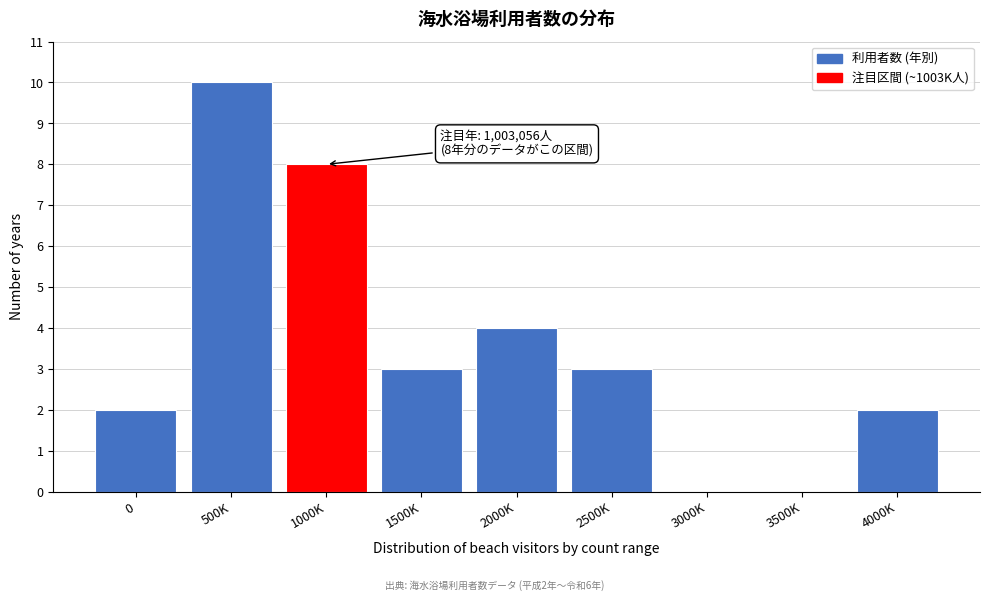

Reading left to right, extract all data points from this chart.

0=2	500K=10	1000K=8	1500K=3	2000K=4	2500K=3	3000K=0	3500K=0	4000K=2